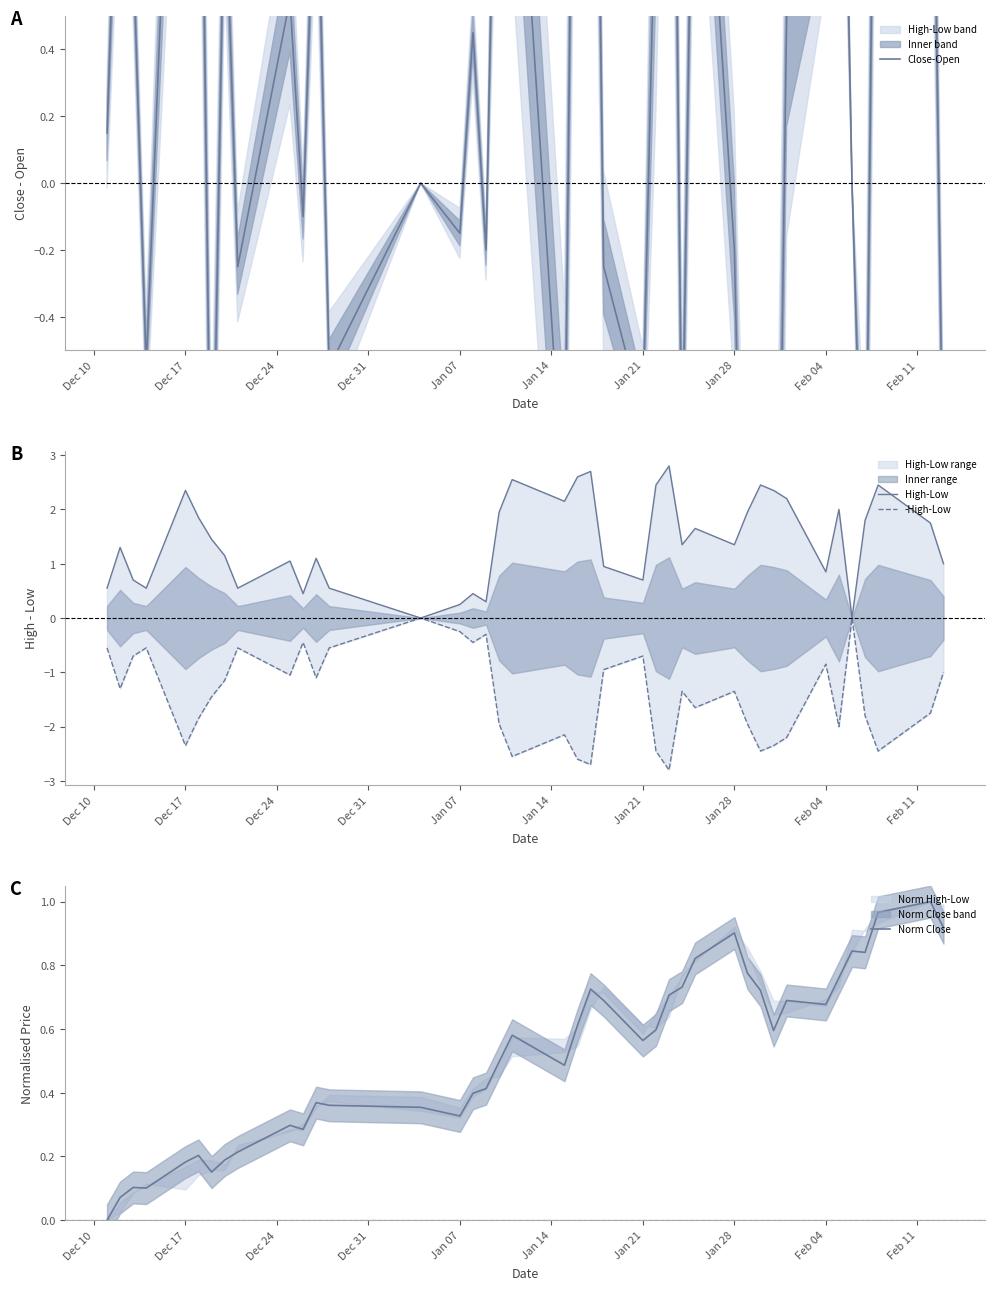

True or false: Norm Close has more than 0 interior local peaks.

True